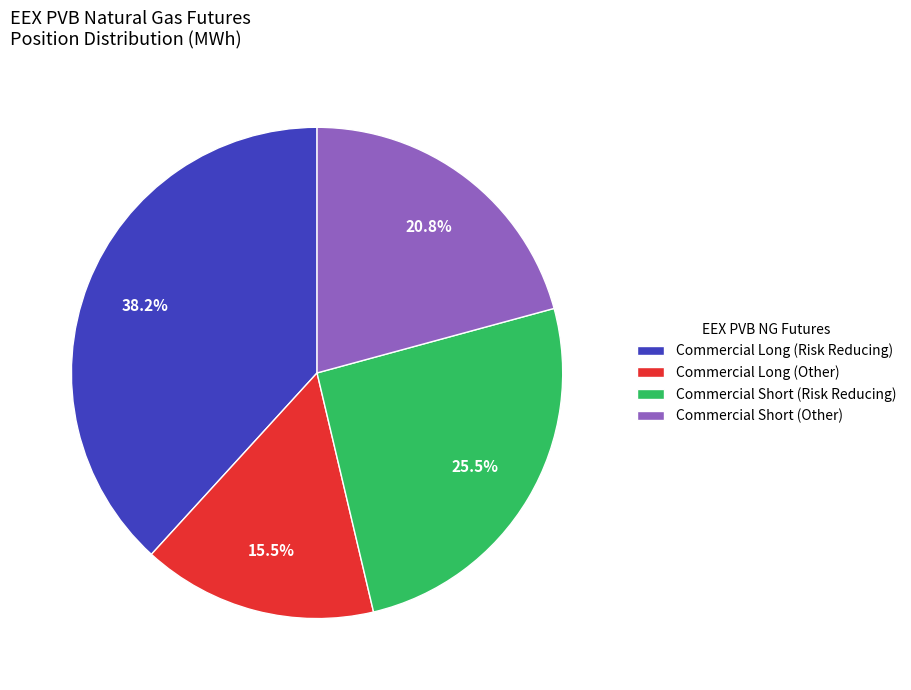

Which has a higher value, Commercial Long (Other) or Commercial Short (Other)?

Commercial Short (Other)